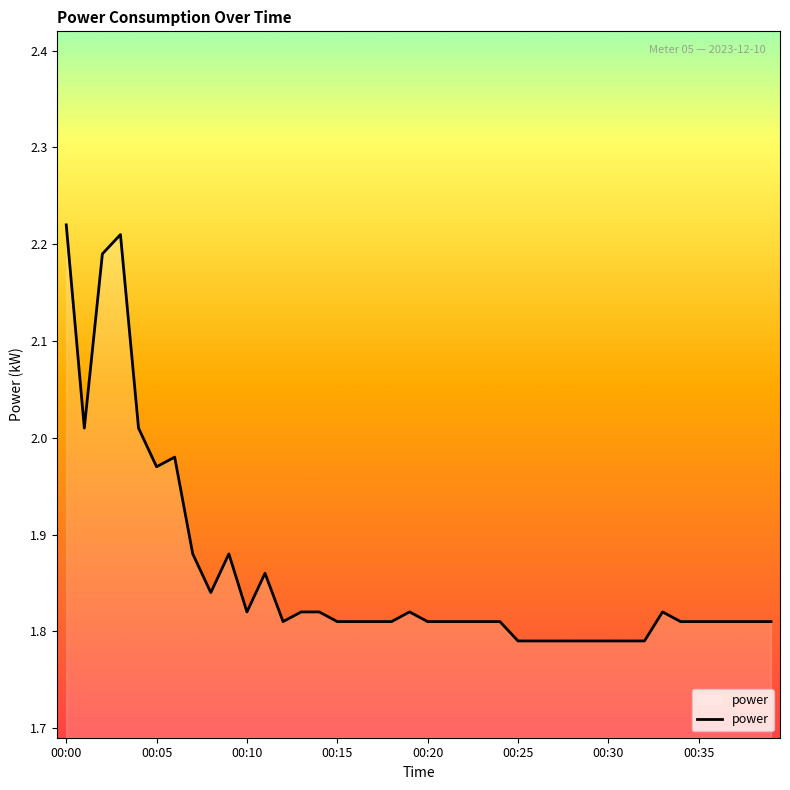

What is the difference between the maximum and minimum values?

0.4